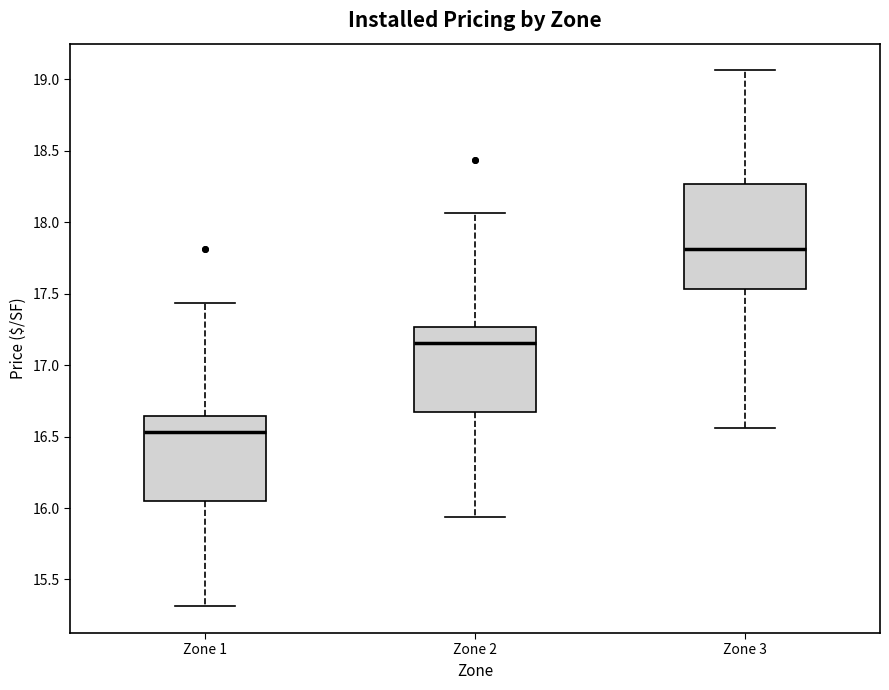

Where does the median line of the box for Zone 3 sit on the y-axis? The values are not printed on the chart, so give them approximately, as read against the axis.

17.80